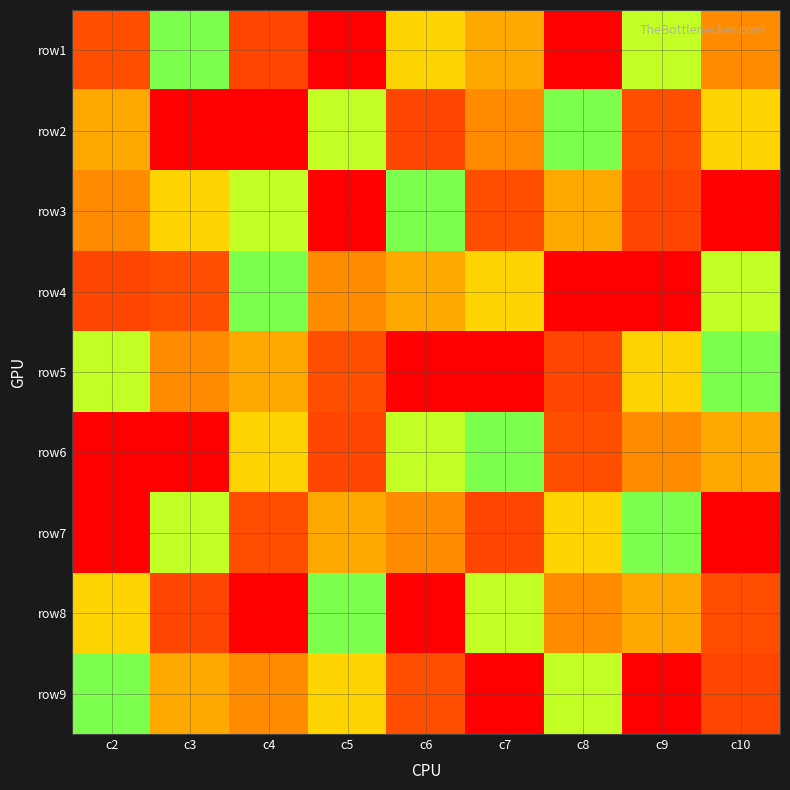

At c9, list the series in order from largest to smallest.

row9, row2, row8, row1, row7, row5, row6, row3, row4